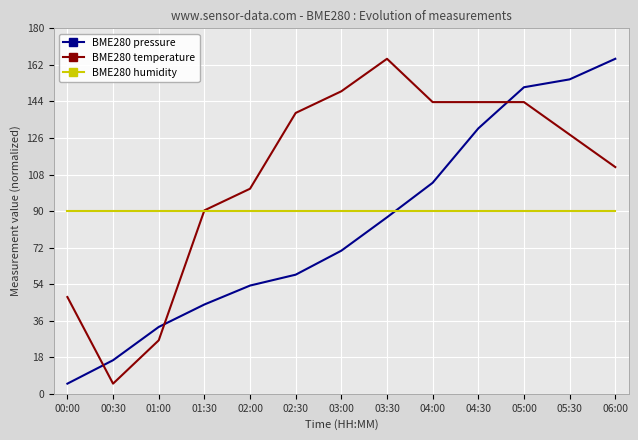

Between 01:00 and 06:00, which series saw the biggest shift?

BME280 pressure